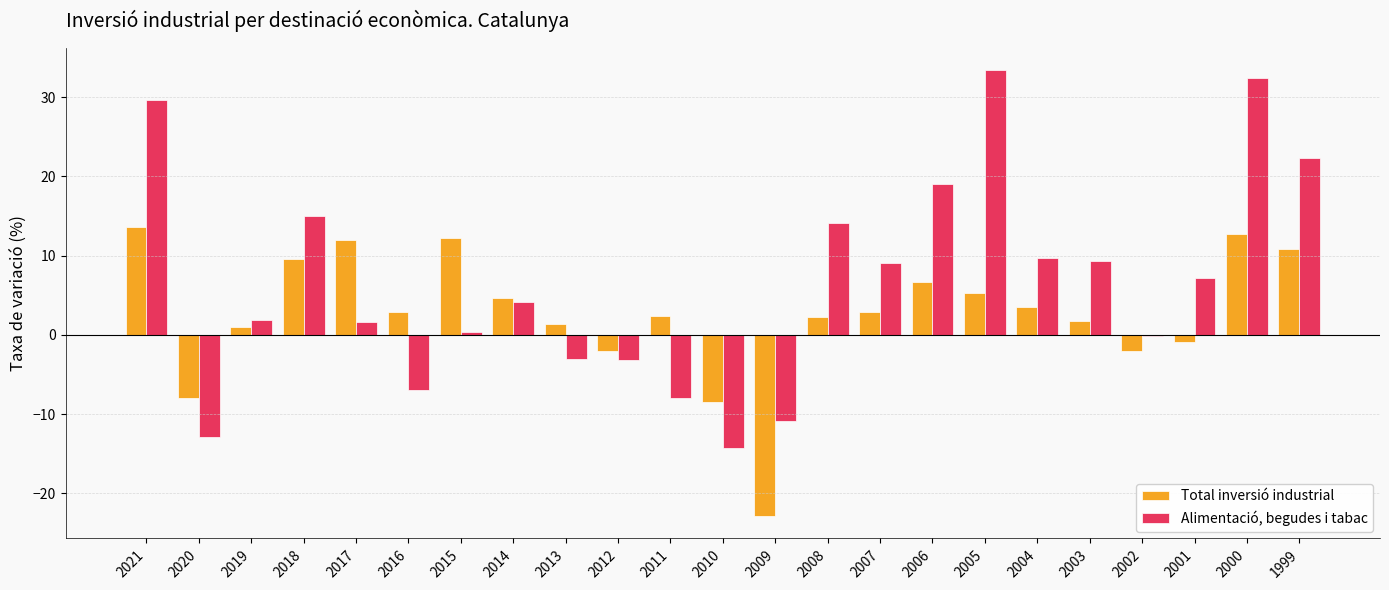

What is the average value of the Alimentació, begudes i tabac series?

6.5